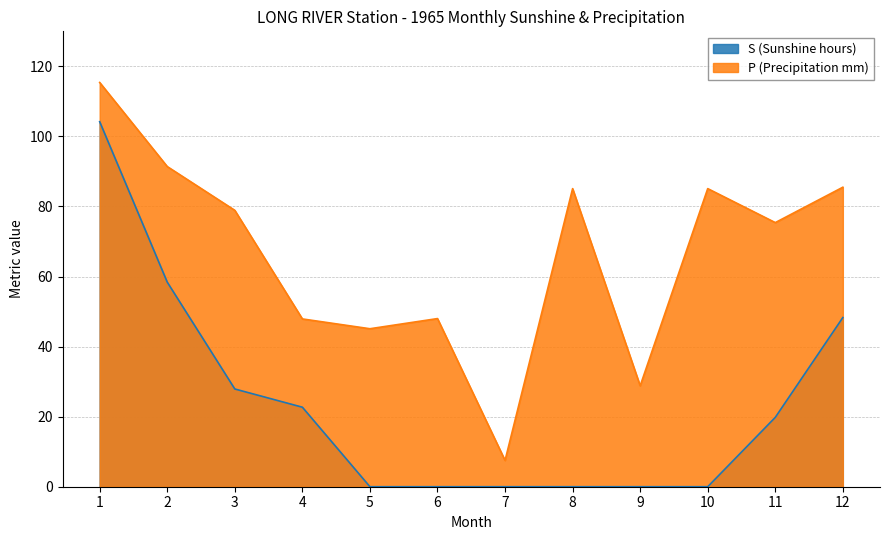

Which has a higher value, 2 or 7?

2